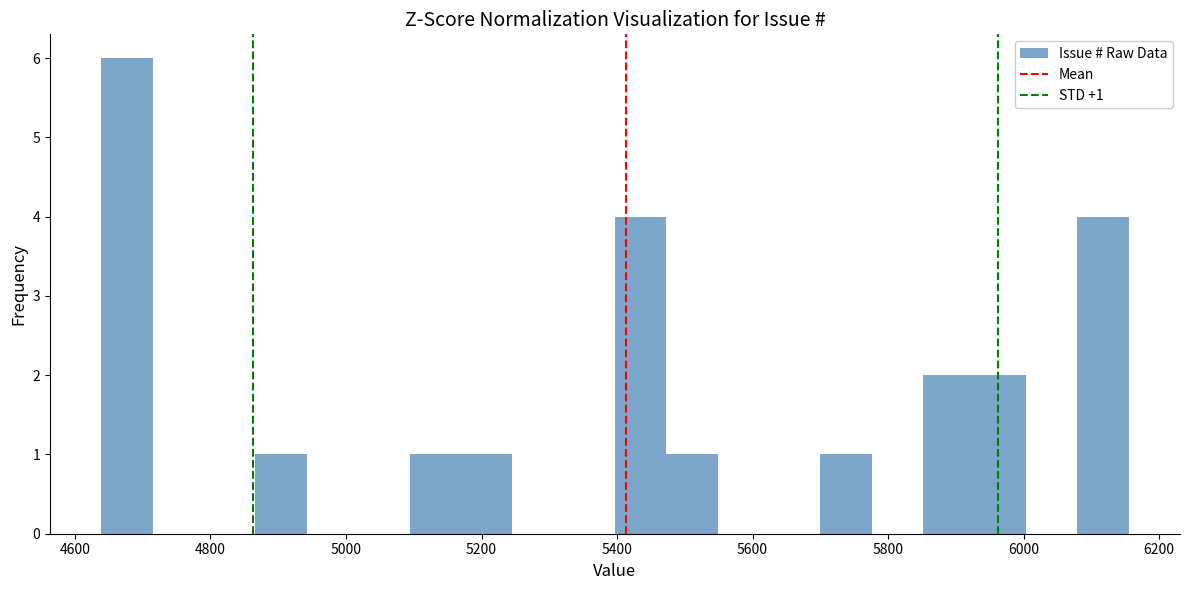

Read against the x-axis, roughly where is the centre of the tallest bar?

4680